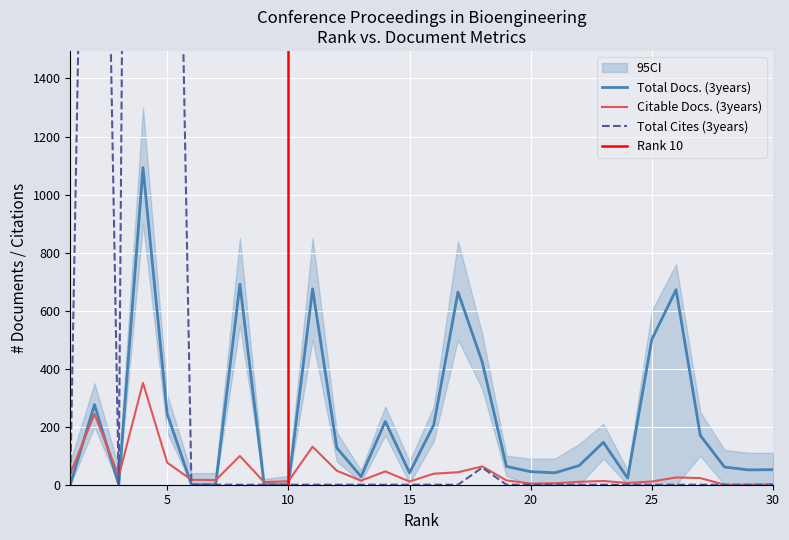

The value of Total Cites (3years) at 8 is 3391. True or false?

False